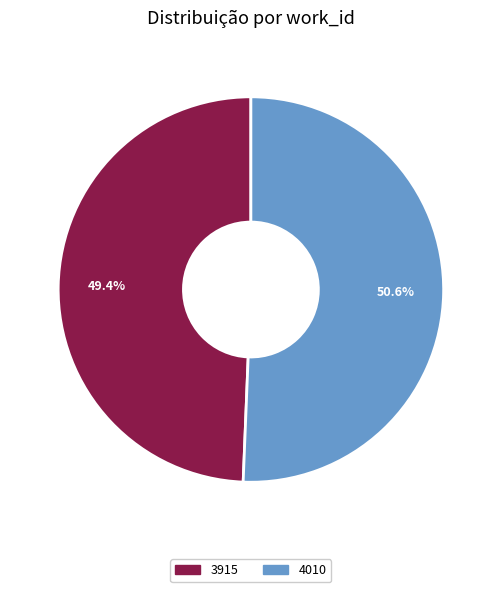

To the nearest percent, what is the average slice percentage?

50%